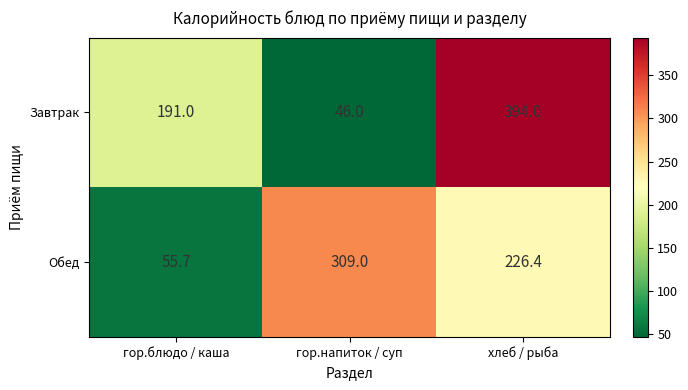

Which series has the largest total across all categories?

Завтрак